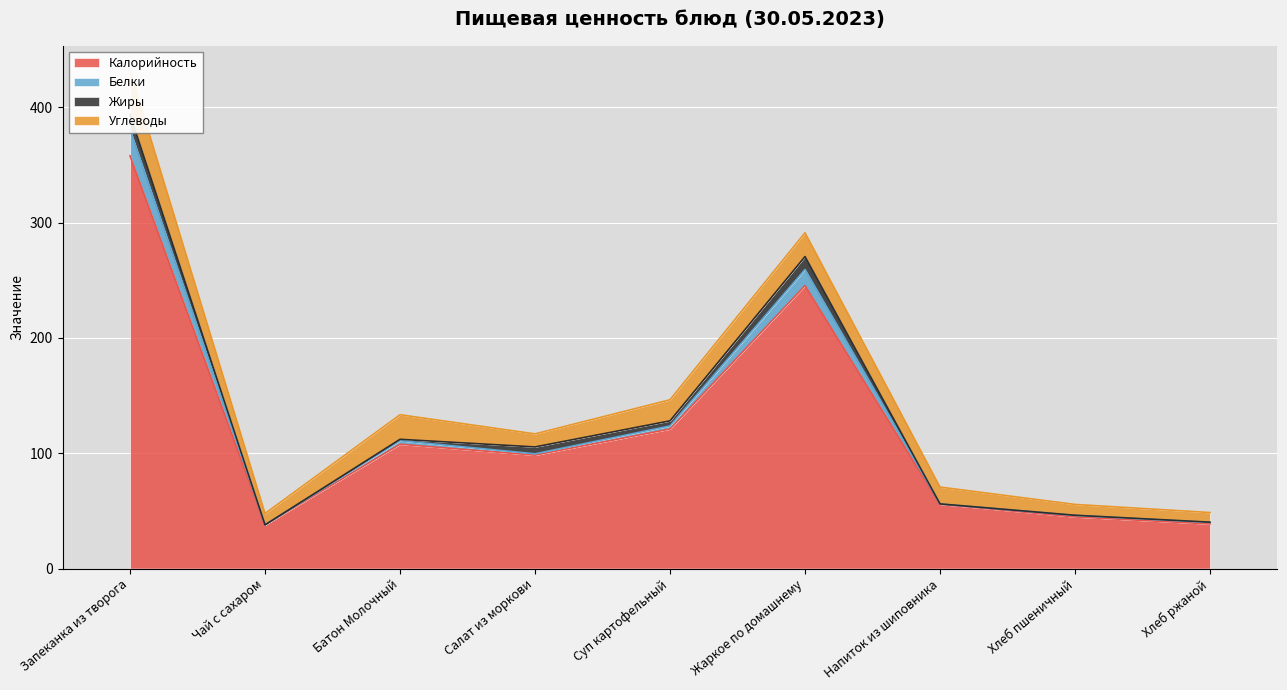

The Белки series shows 16.5 at Чай с сахаром. True or false?

False